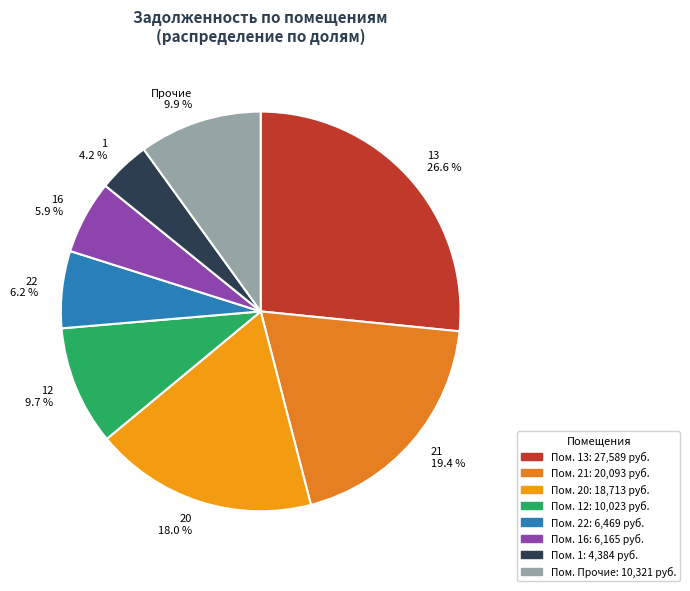

To the nearest percent, what is the difference between the largest and smallest slice percentages?

22%